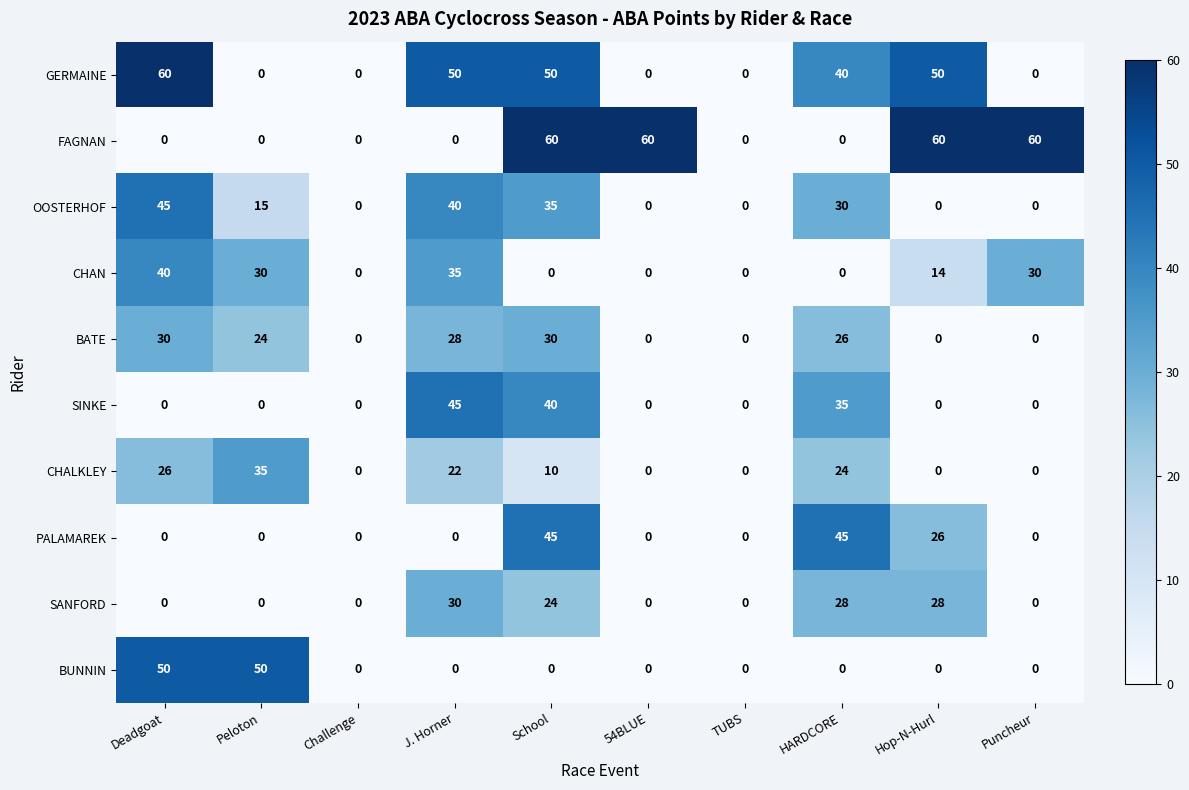

The value of CHALKLEY at Peloton is 8. True or false?

False